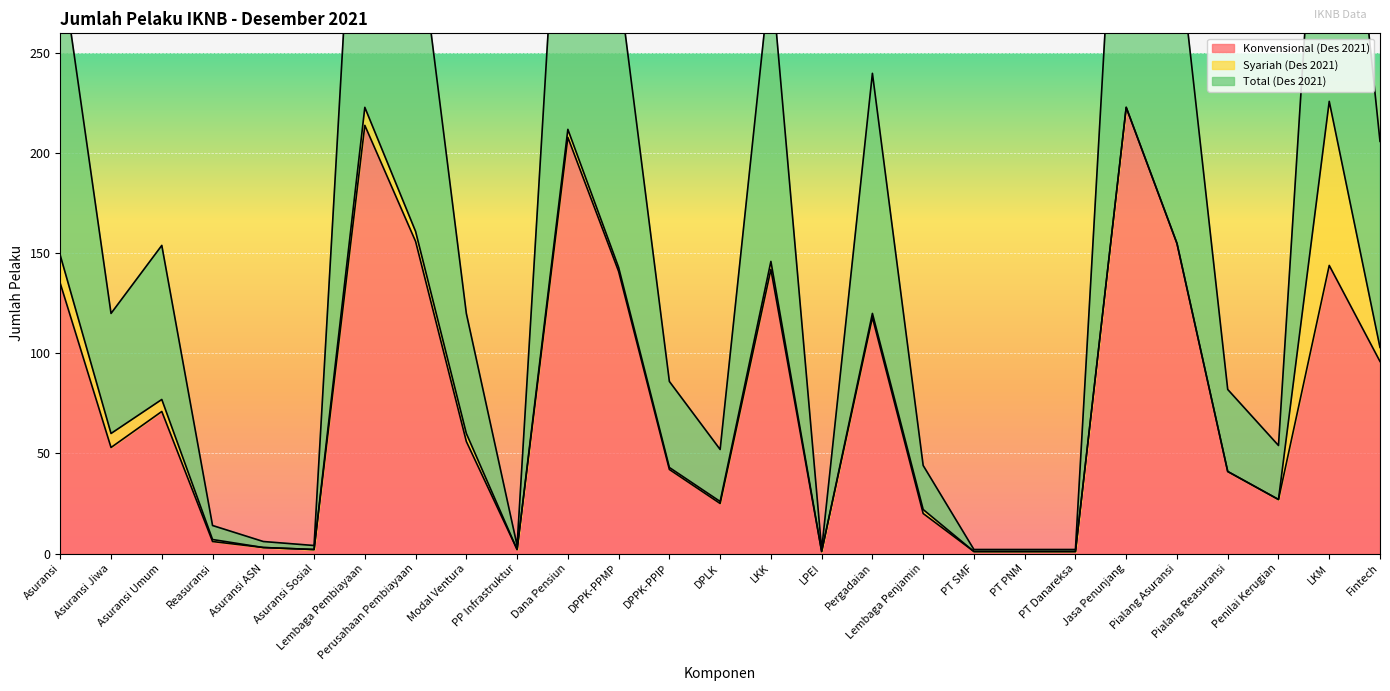

At which category does Total (Des 2021) reach its first local valley?

Asuransi Jiwa